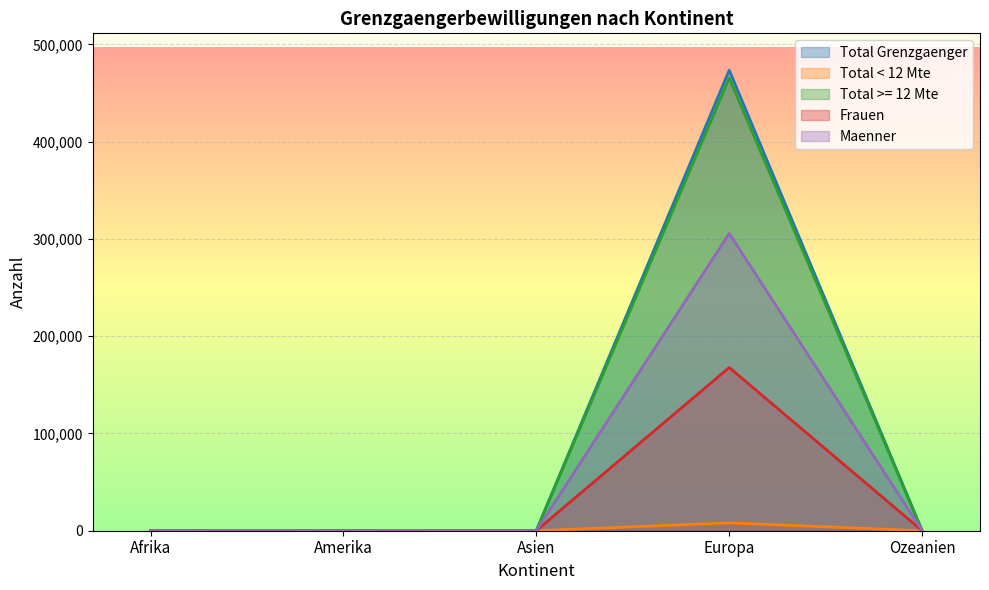

At how many categories does at least one series exceed 202640?

1